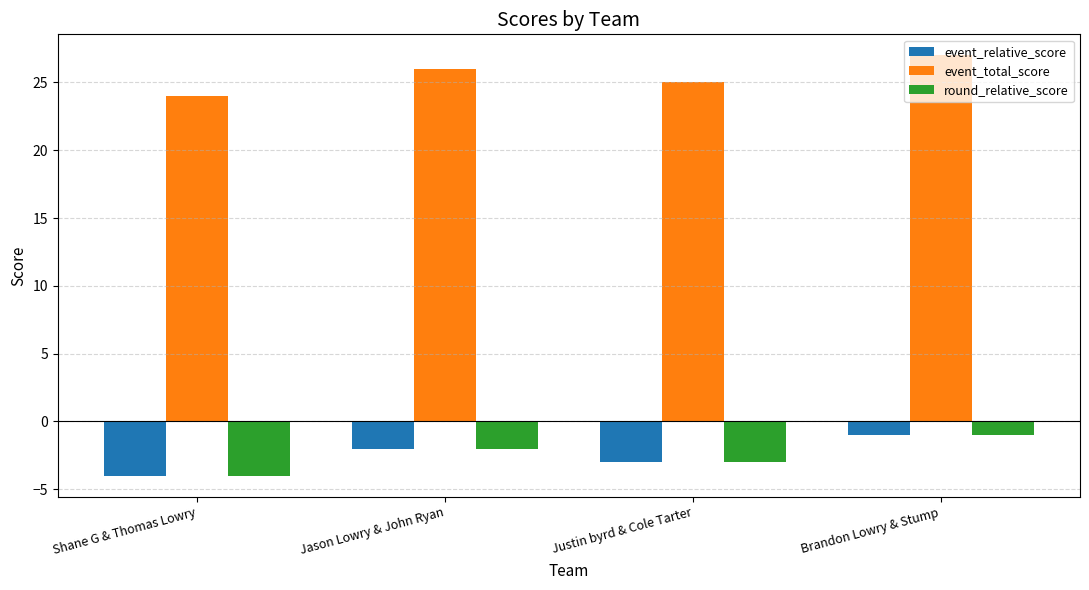

What is the difference between the maximum and minimum values in the event_relative_score series?

3